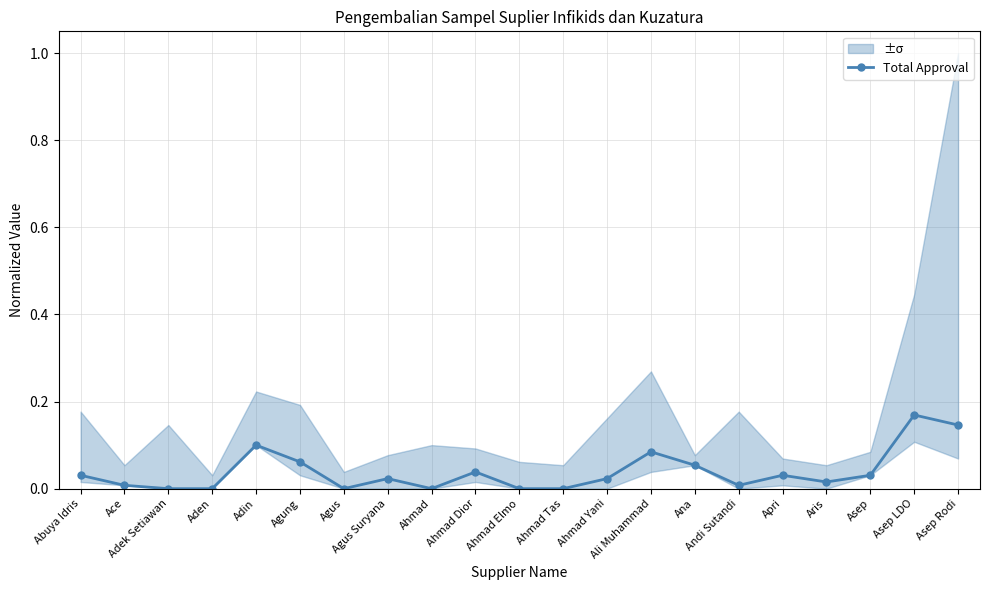

What is the label of the 21st point from the right?

Abuya Idris